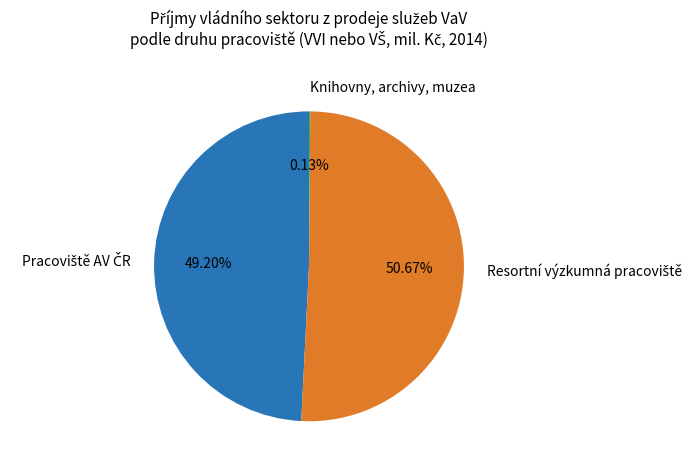

Is there any slice that represents more than half of the pie?

Yes